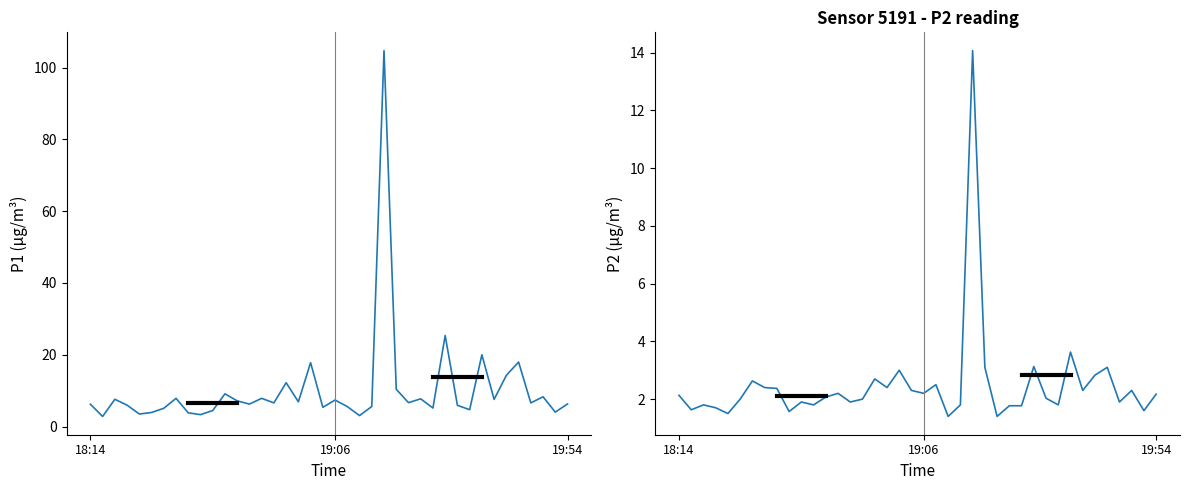

What is the difference between the maximum and minimum values in the P1 series?

101.9